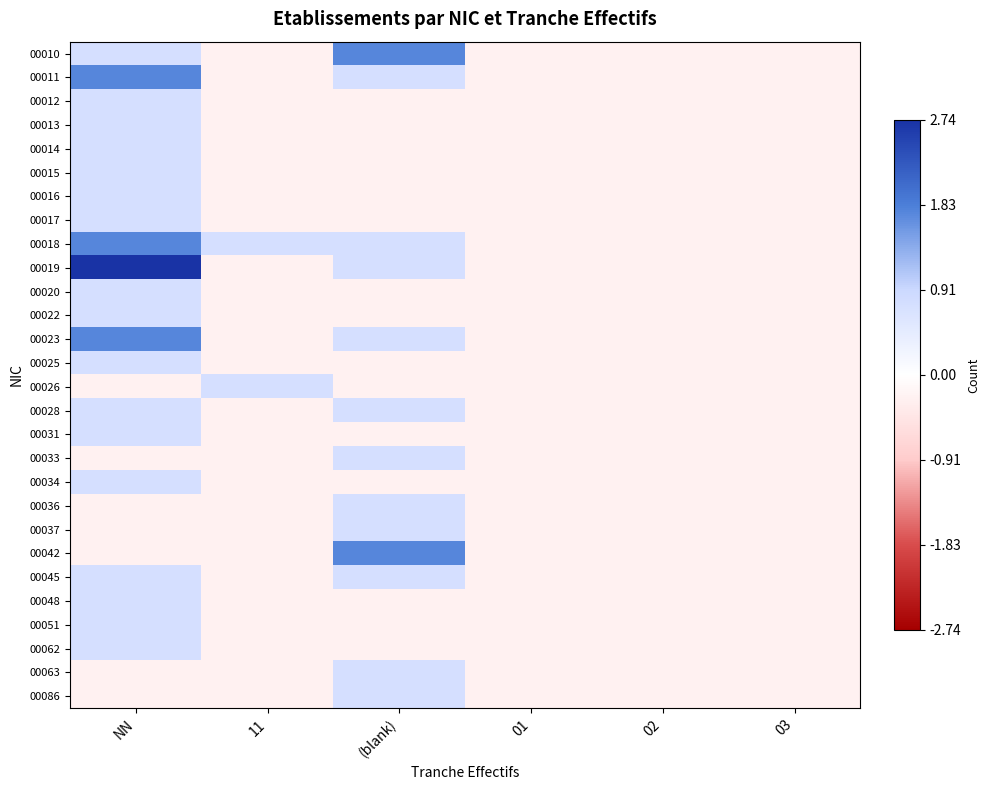

At (blank), list the series in order from largest to smallest.

00010, 00042, 00011, 00018, 00019, 00023, 00028, 00033, 00036, 00037, 00045, 00063, 00086, 00012, 00013, 00014, 00015, 00016, 00017, 00020, 00022, 00025, 00026, 00031, 00034, 00048, 00051, 00062